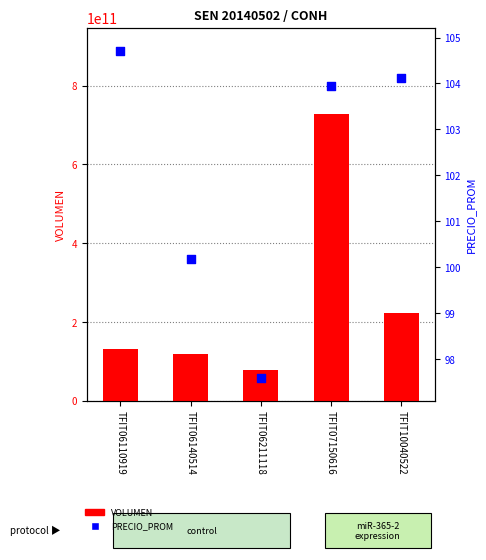

What are all the series names shown in the legend?

VOLUMEN, PRECIO_PROM